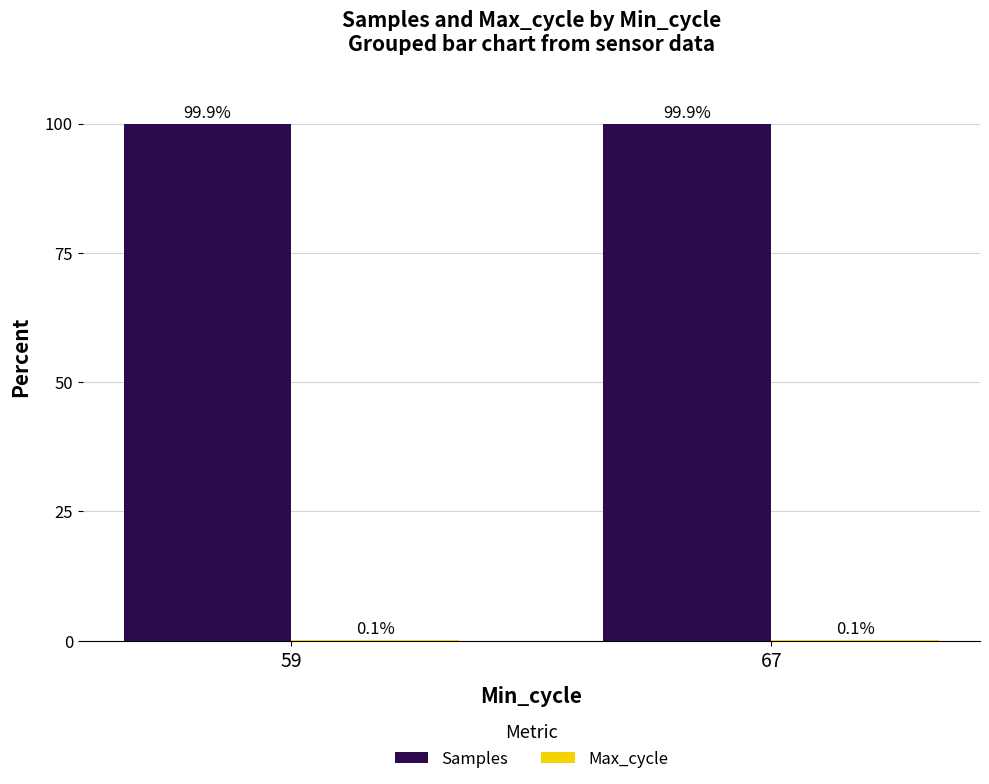

Is it true that Samples equals 21.3 at 59?

False